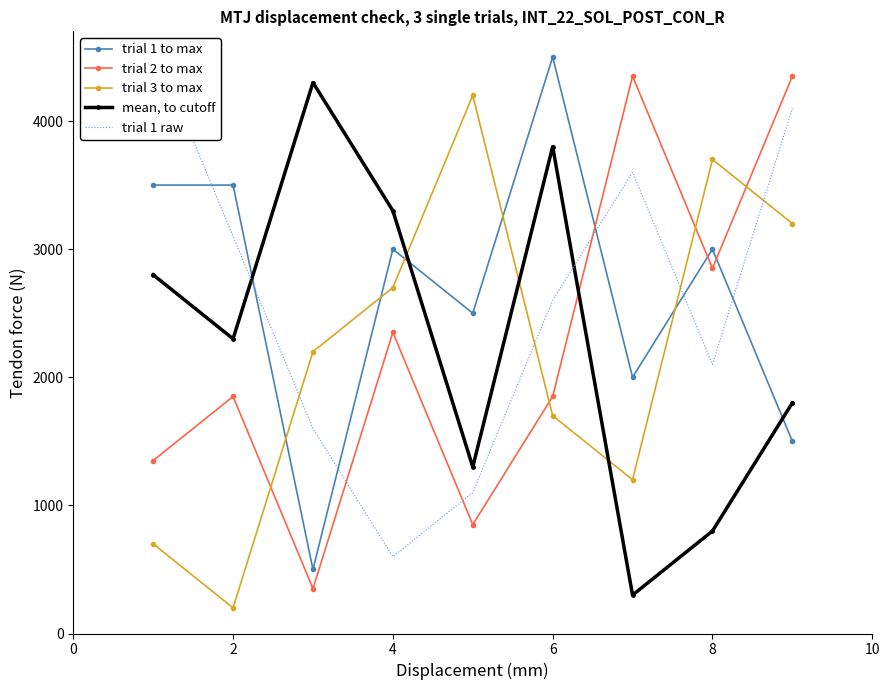

How many intersections are there between trial 1 to max and trial 3 to max?

5